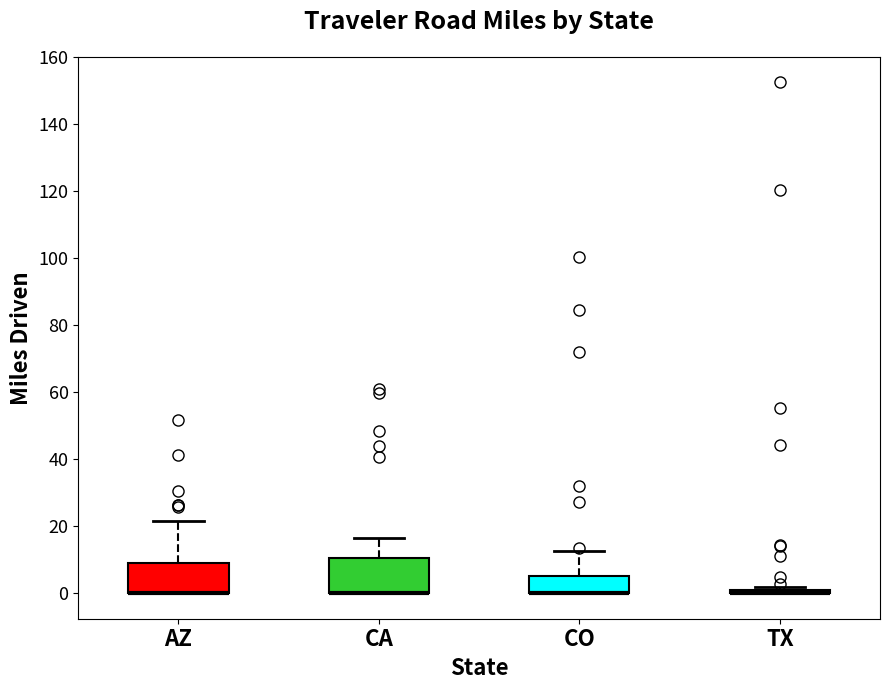

Where is the lower edge of the box for CO on the y-axis? The values are not printed on the chart, so give them approximately, as read against the axis.

0